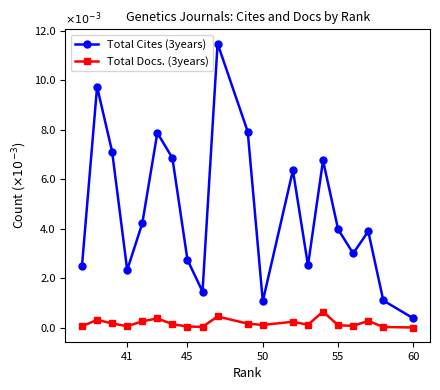

What is the average value of the Total Cites (3years) series?

4.7